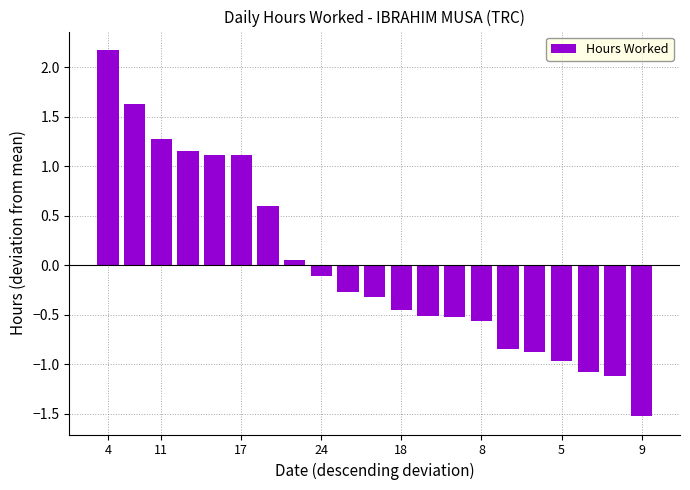

What is the maximum value shown in the chart?

2.2